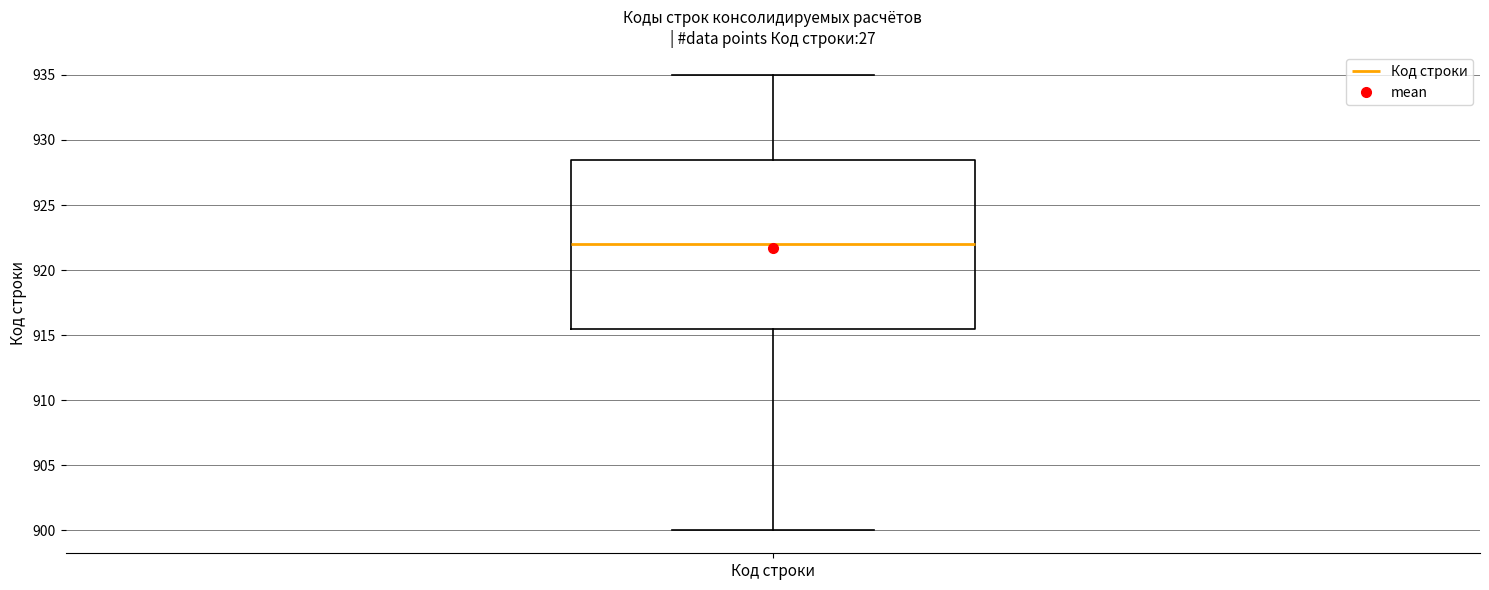

Where is the upper edge of the box for Код строки on the y-axis? The values are not printed on the chart, so give them approximately, as read against the axis.

928.5